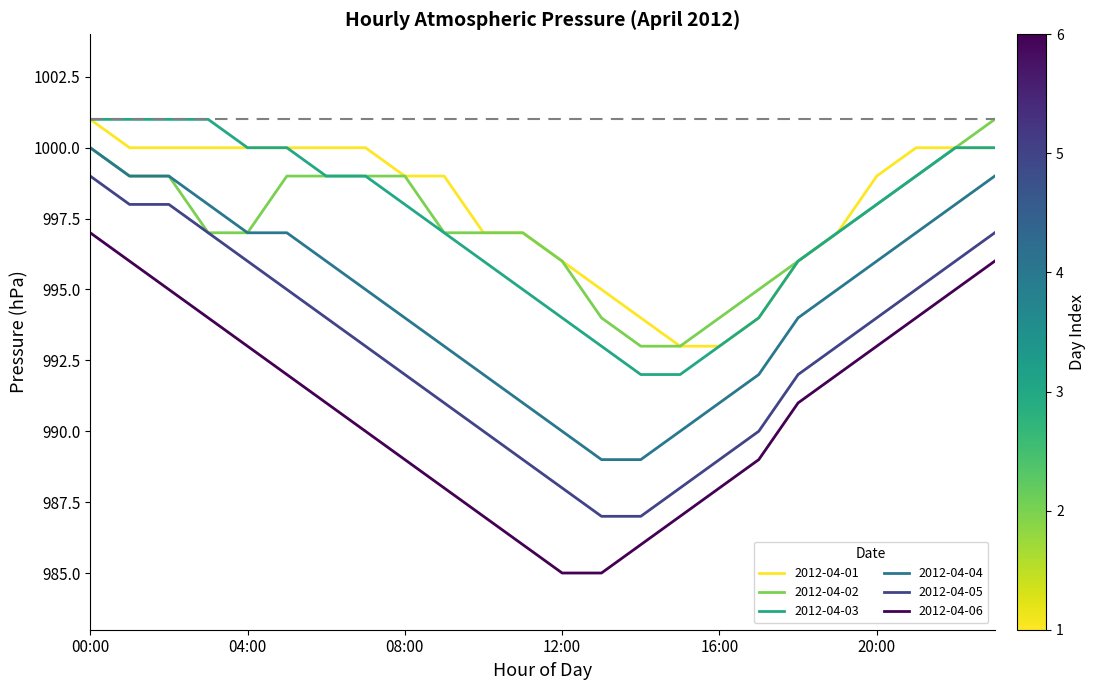

What is the maximum value for 2012-04-02?

1001